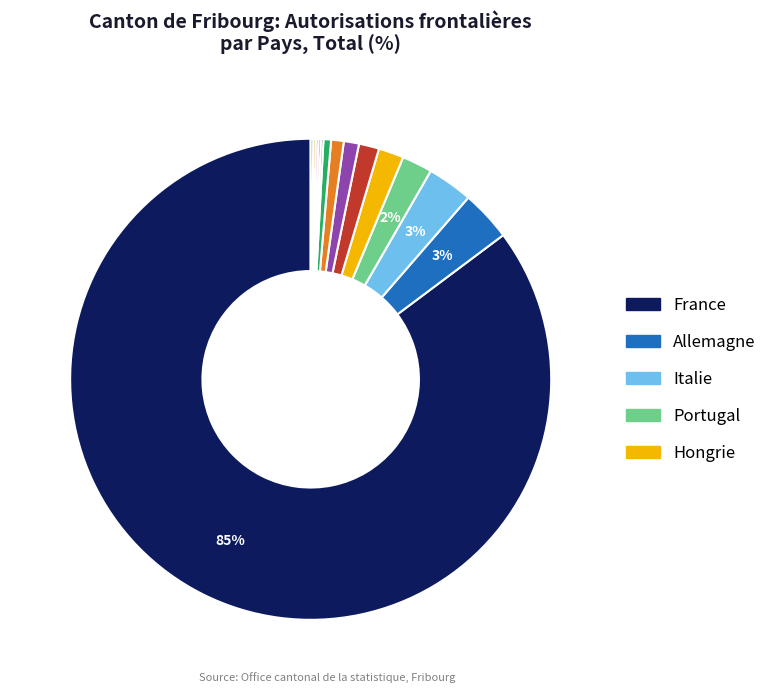

To the nearest percent, what is the difference between the largest and smallest slice percentages?

85%